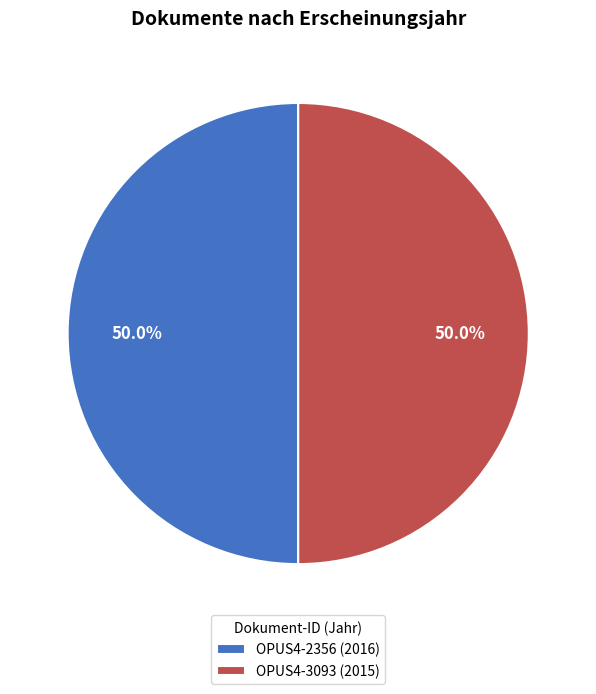

To the nearest percent, what percentage of the pie is OPUS4-3093 (2015)?

50%